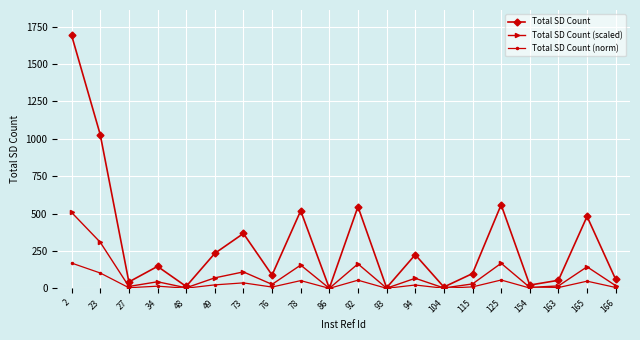

Is it true that Total SD Count (norm) equals 23.4 at 49?

True